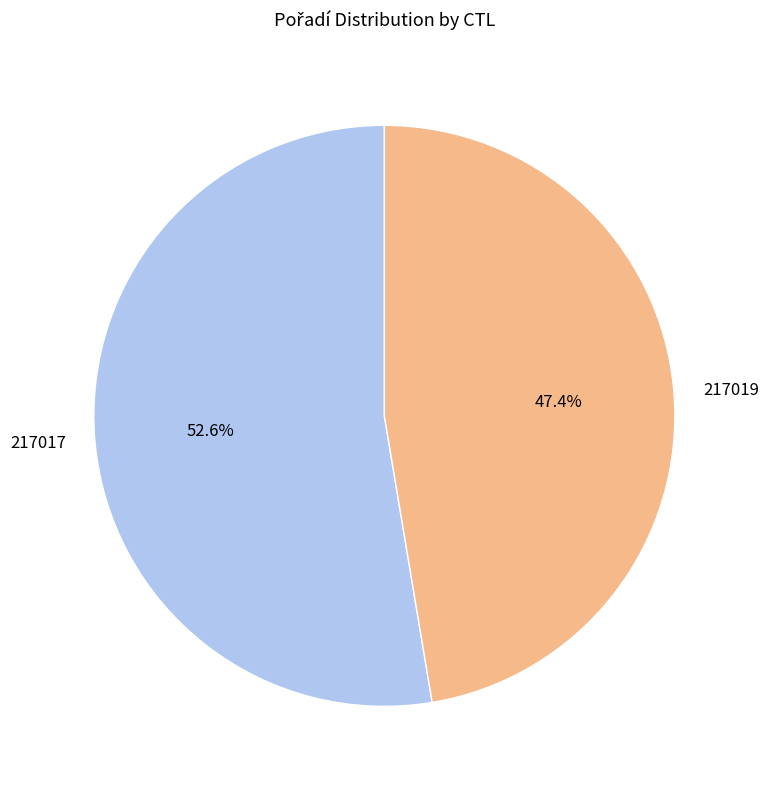

How many segments does this pie chart have?

2